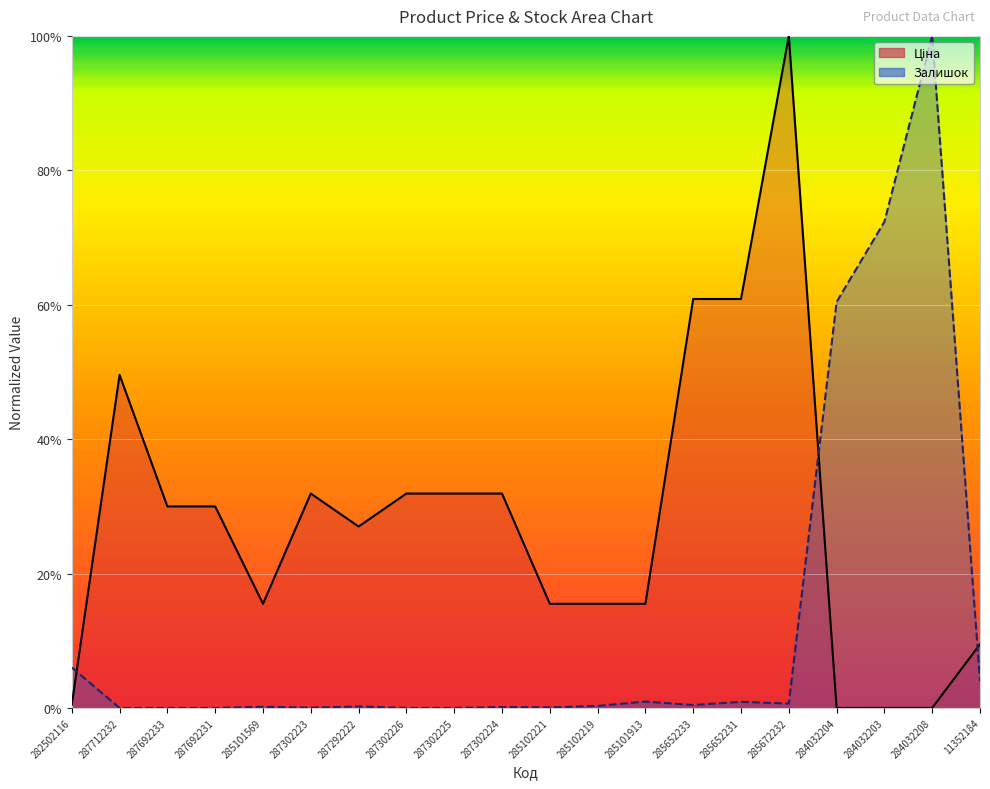

Reading left to right, what are all the values shown in this chart?

Ціна: 282502116=0.0	287712232=0.5	287692233=0.3	287692231=0.3	285101569=0.2	287302223=0.3	287292222=0.3	287302226=0.3	287302225=0.3	287302224=0.3	285102221=0.2	285102219=0.2	285101913=0.2	285652233=0.6	285652231=0.6	285672232=1.0	284032204=0.0	284032203=0.0	284032208=0.0	11352184=0.1
Залишок: 282502116=0.1	287712232=0.0	287692233=0.0	287692231=0.0	285101569=0.0	287302223=0.0	287292222=0.0	287302226=0.0	287302225=0.0	287302224=0.0	285102221=0.0	285102219=0.0	285101913=0.0	285652233=0.0	285652231=0.0	285672232=0.0	284032204=0.6	284032203=0.7	284032208=1.0	11352184=0.0